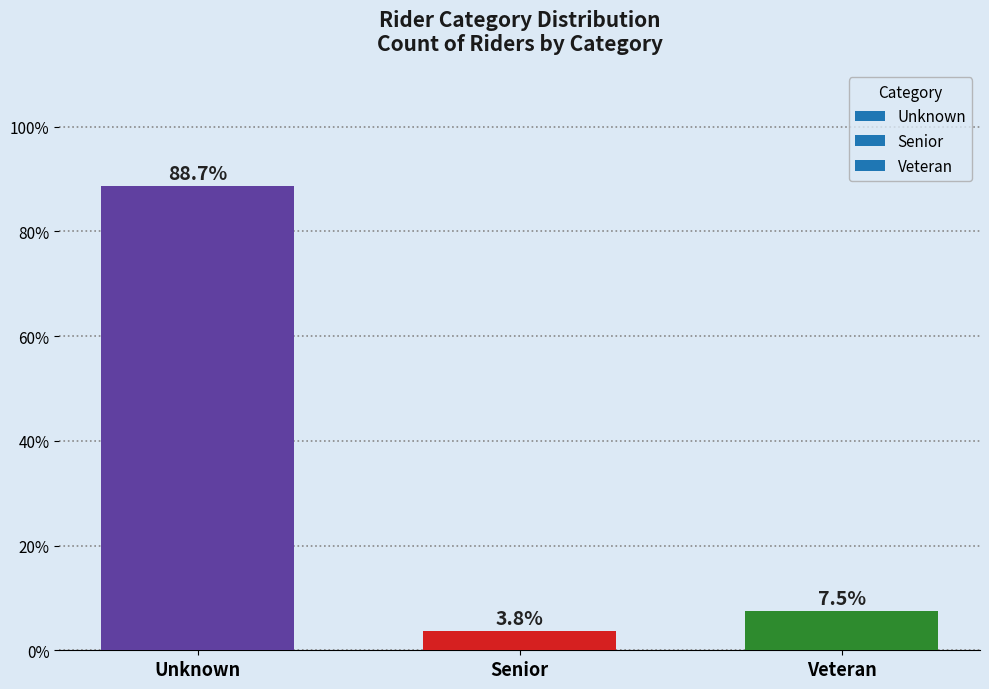

Reading left to right, extract all data points from this chart.

Unknown=88.7	Senior=3.8	Veteran=7.5